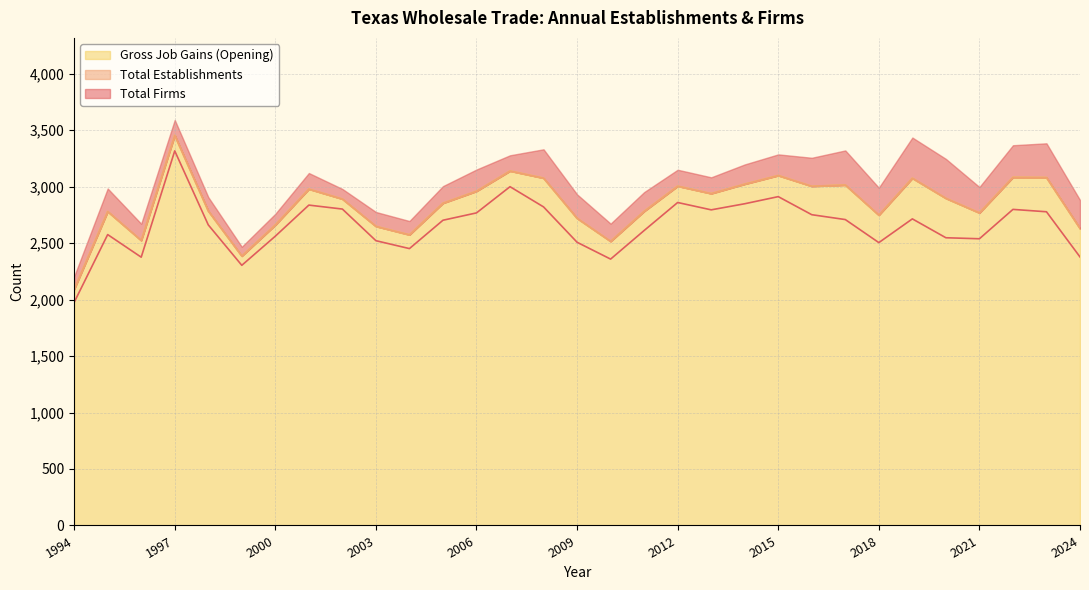

True or false: Gross Job Gains (Opening) has a value of 2523 at 1996.

True